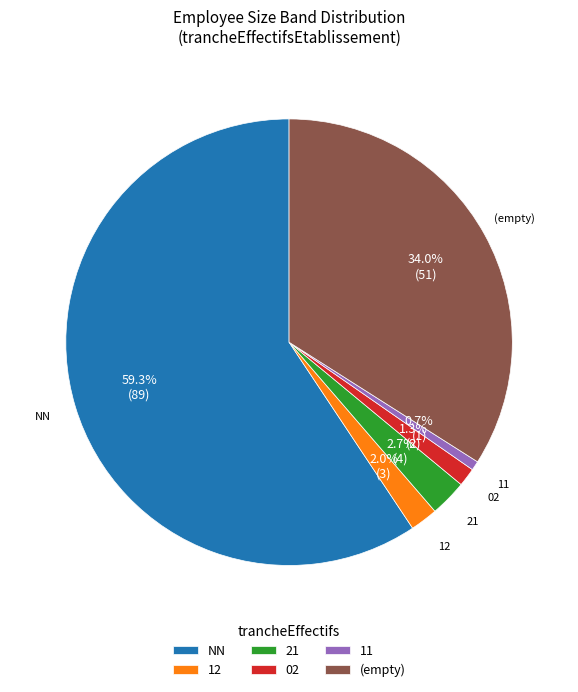

Rank the categories by value from lowest to highest.

11, 02, 12, 21, (empty), NN